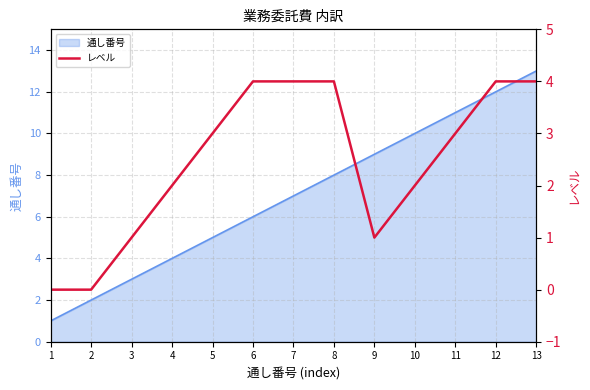

Rank the categories by 通し番号 value from lowest to highest.

1, 2, 3, 4, 5, 6, 7, 8, 9, 10, 11, 12, 13